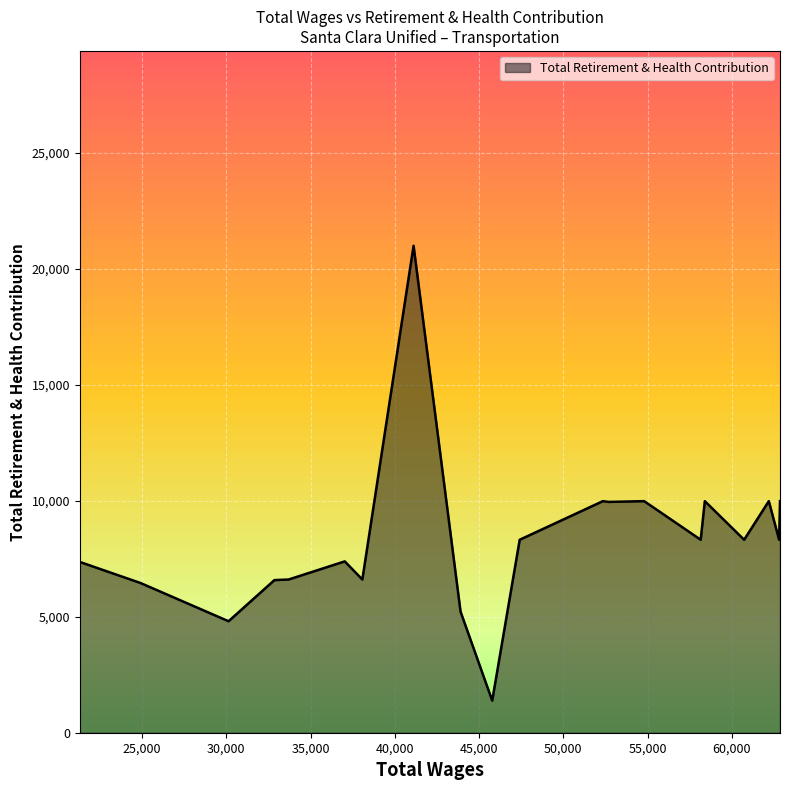

What is the smallest value displayed?

1384